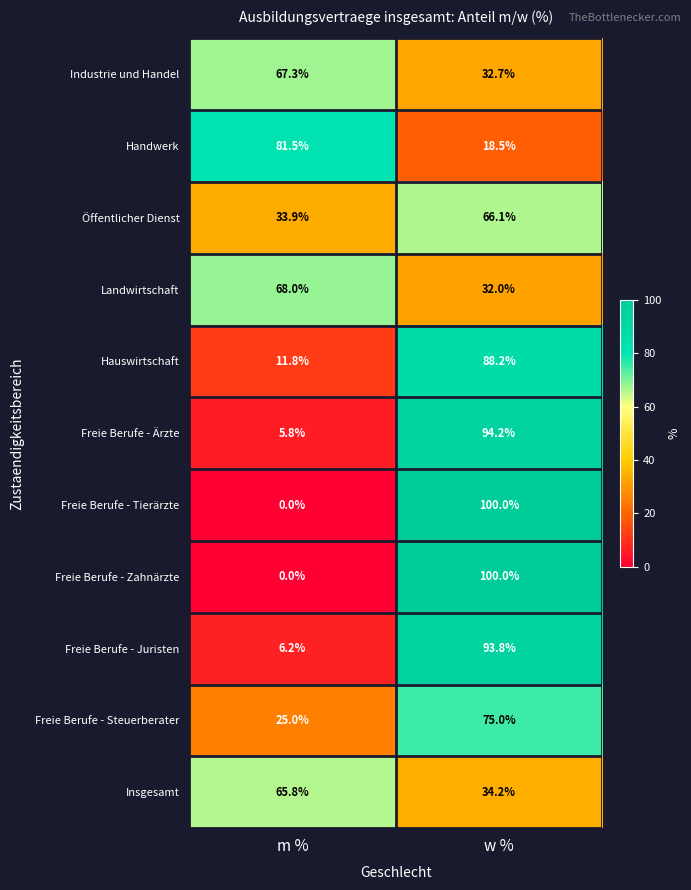

What is the spread (max minus min) of values at m %?

81.5